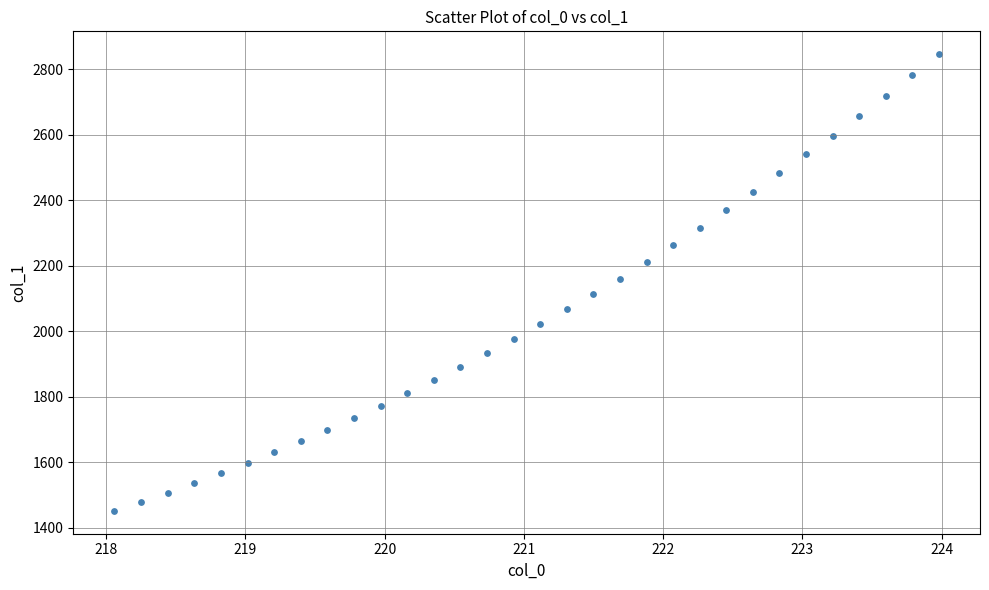

What is the range of X values (max minus min)?

5.9